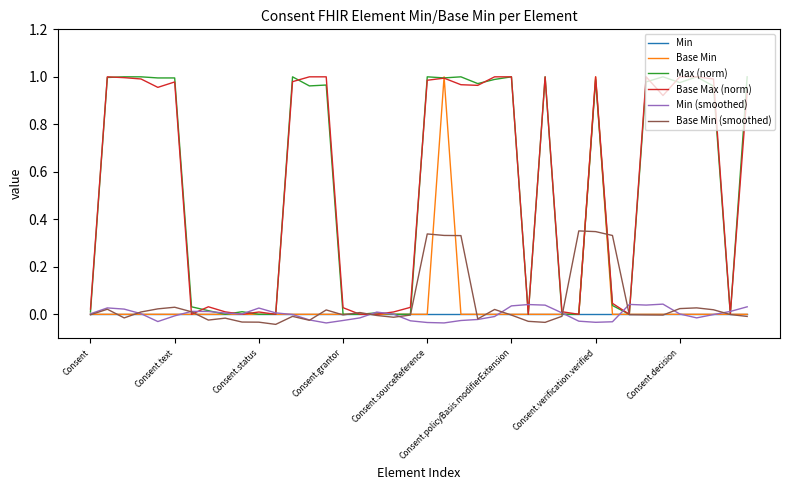

Does the chart display data point markers on the line(s)?

No